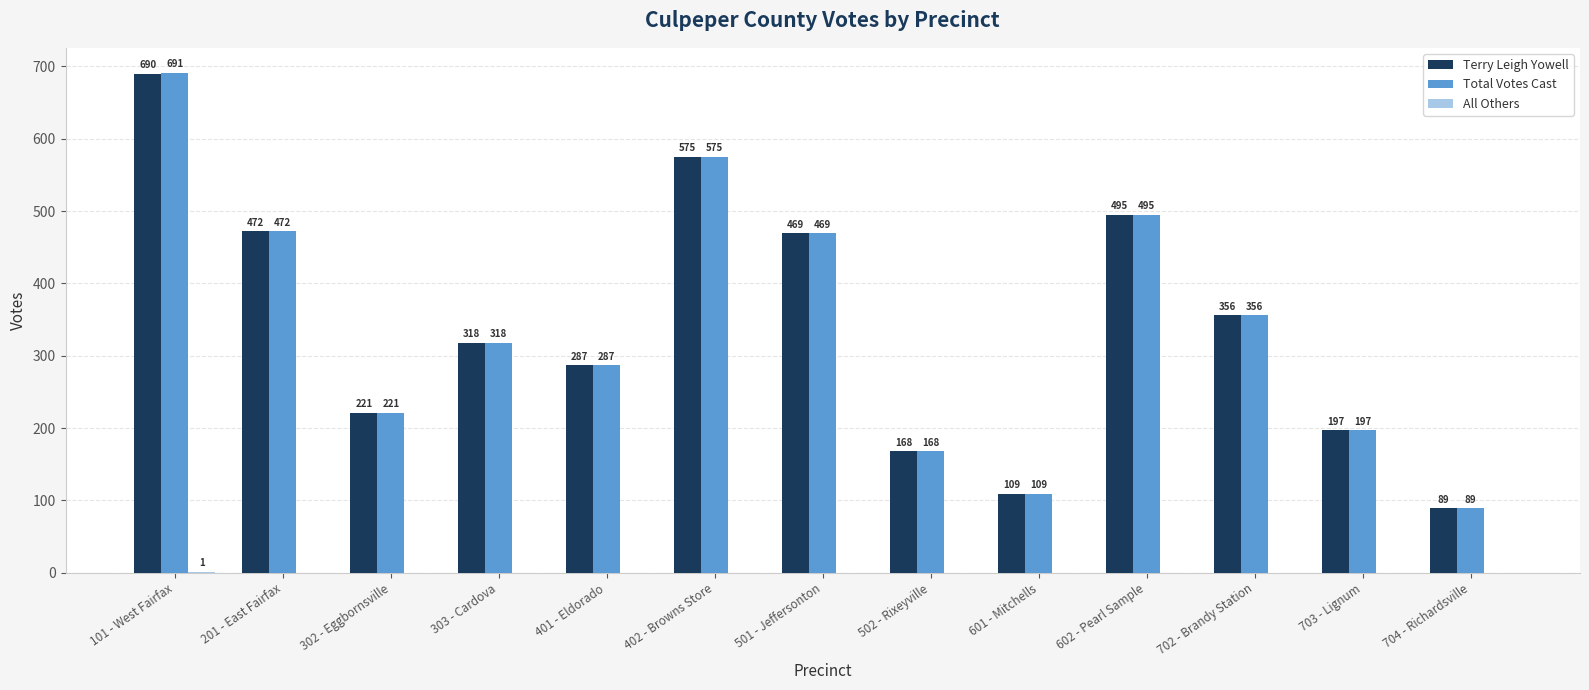

Are the bars grouped side by side (vs. stacked)?

Yes